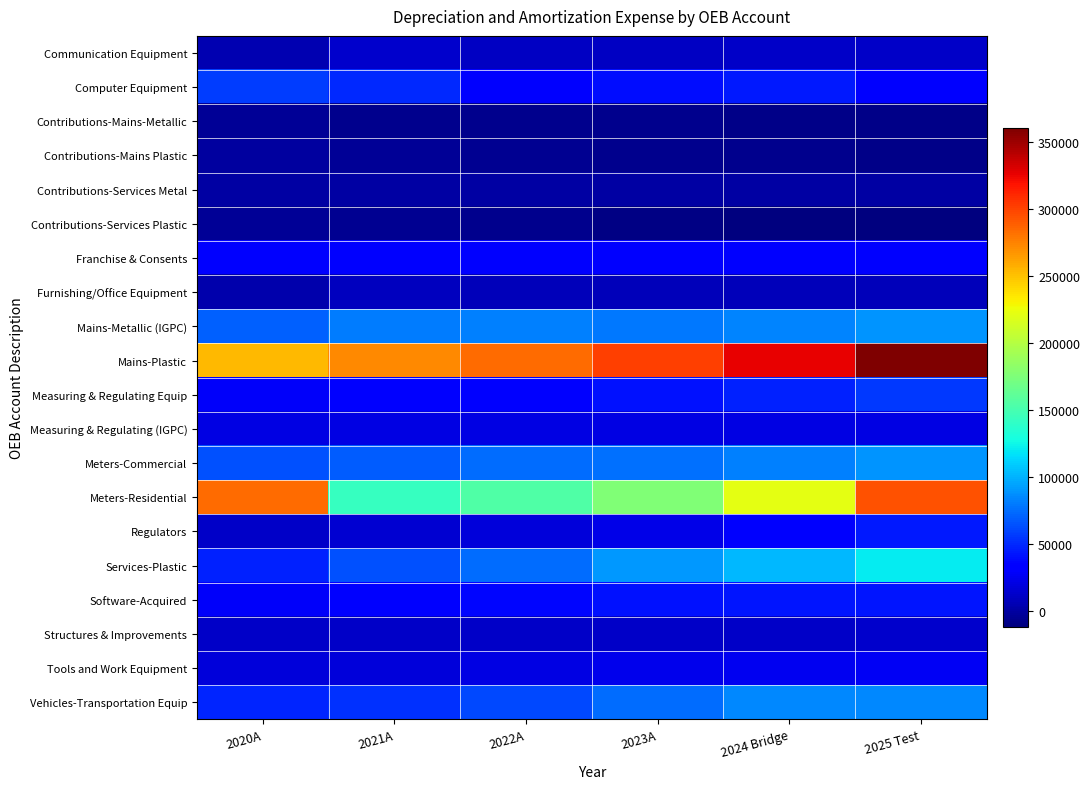

What is the spread (max minus min) of values at 2021A?

279502.7